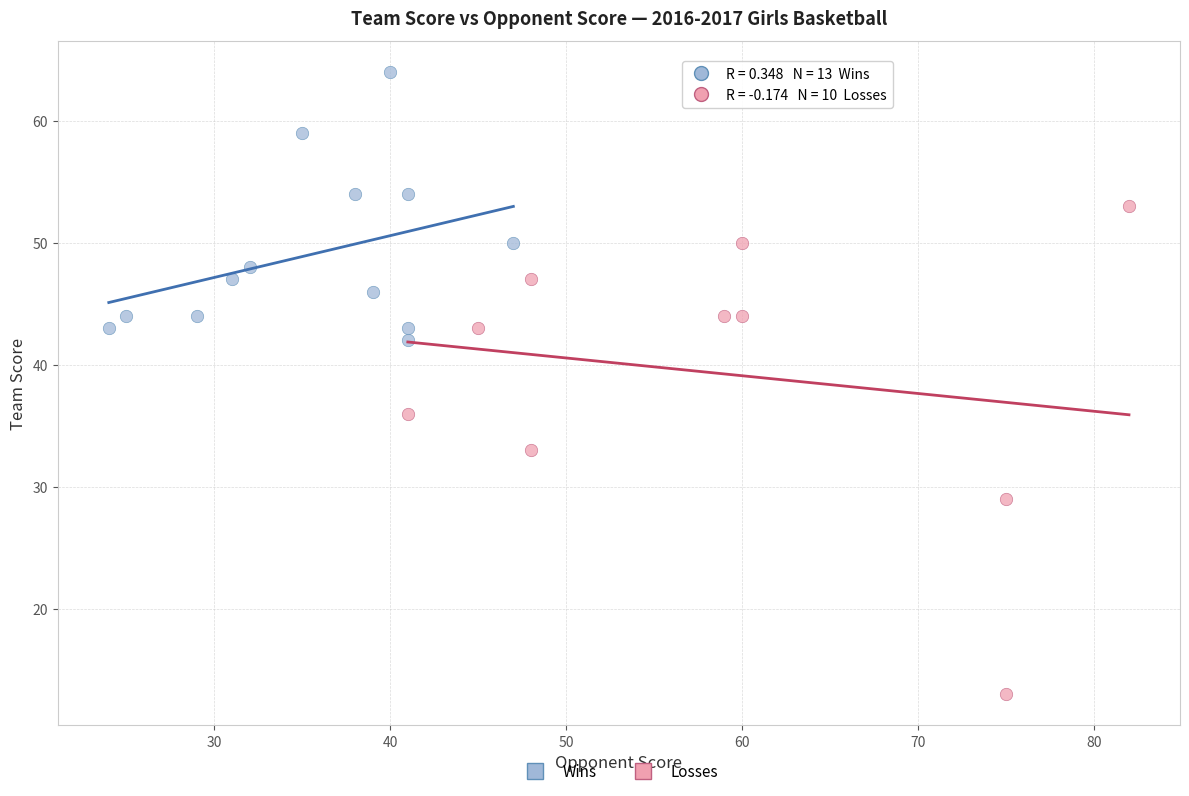

What are all the series names shown in the legend?

Wins, Losses